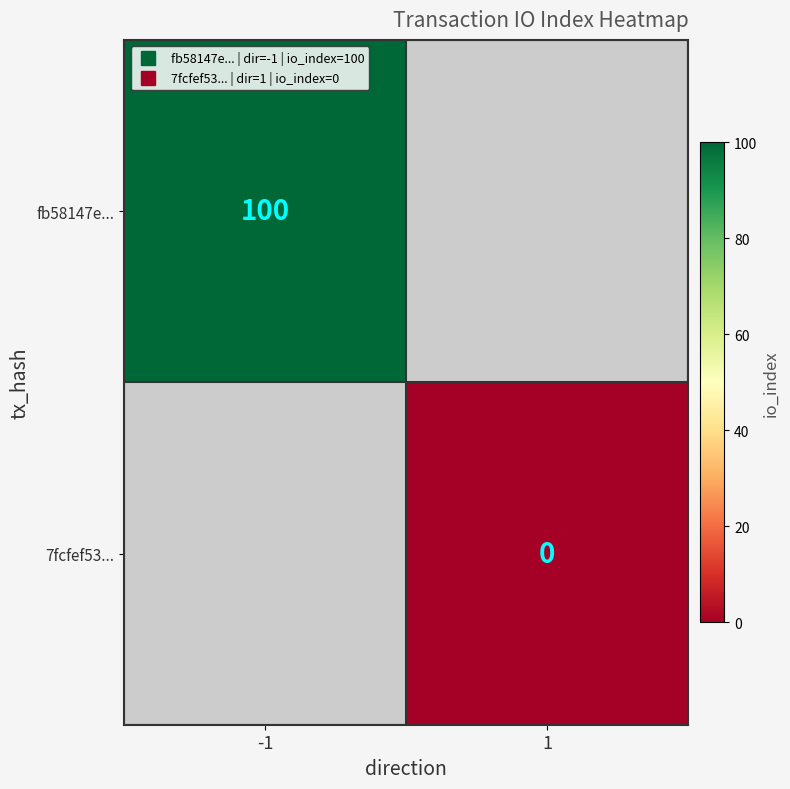

How many values in fb58147e... are above zero?

1